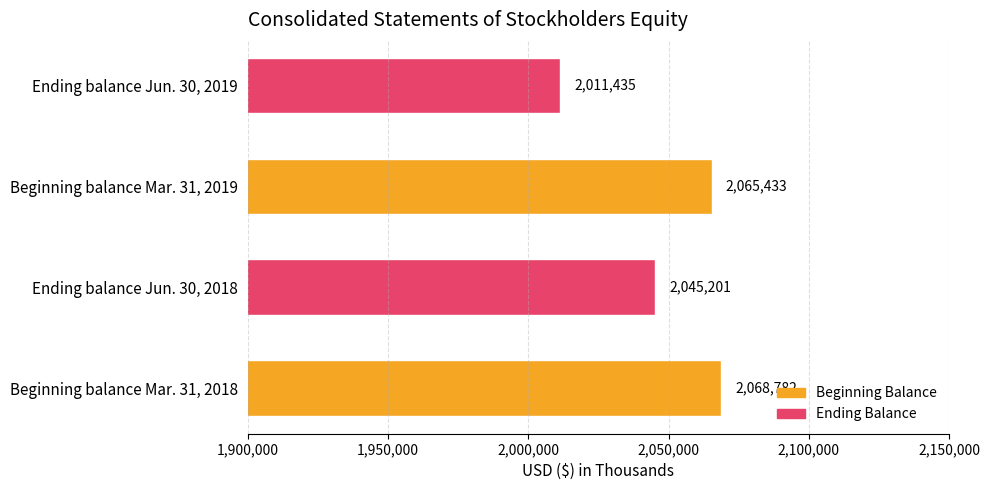

Reading bottom to top, extract all data points from this chart.

2068782	2045201	2065433	2011435